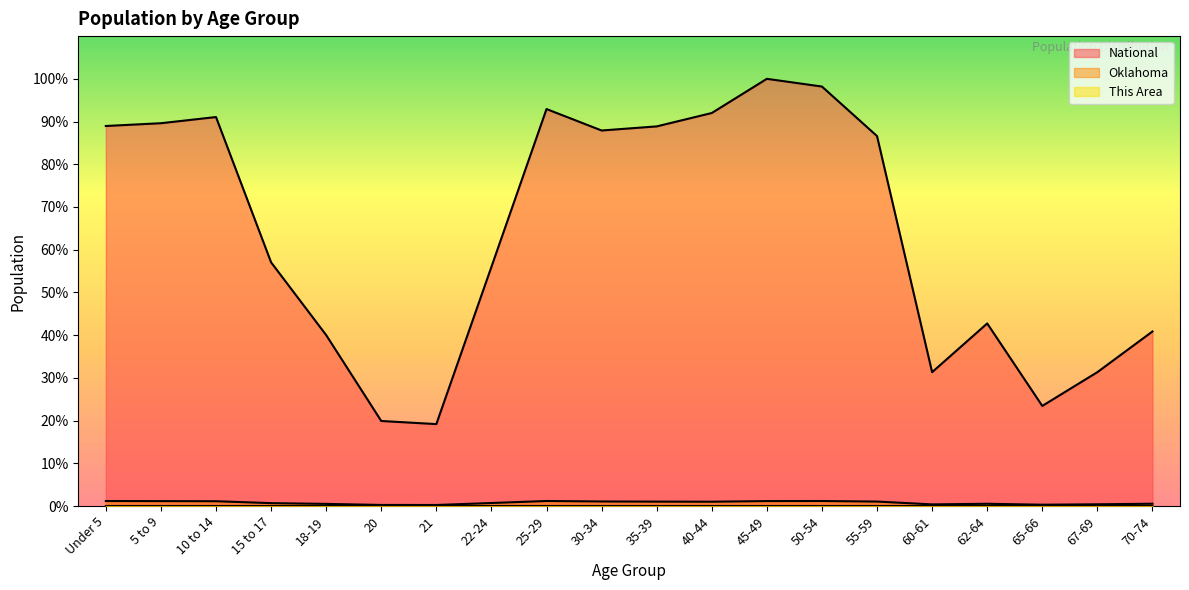

What is the difference between the highest and lowest values at 65-66?

0.2